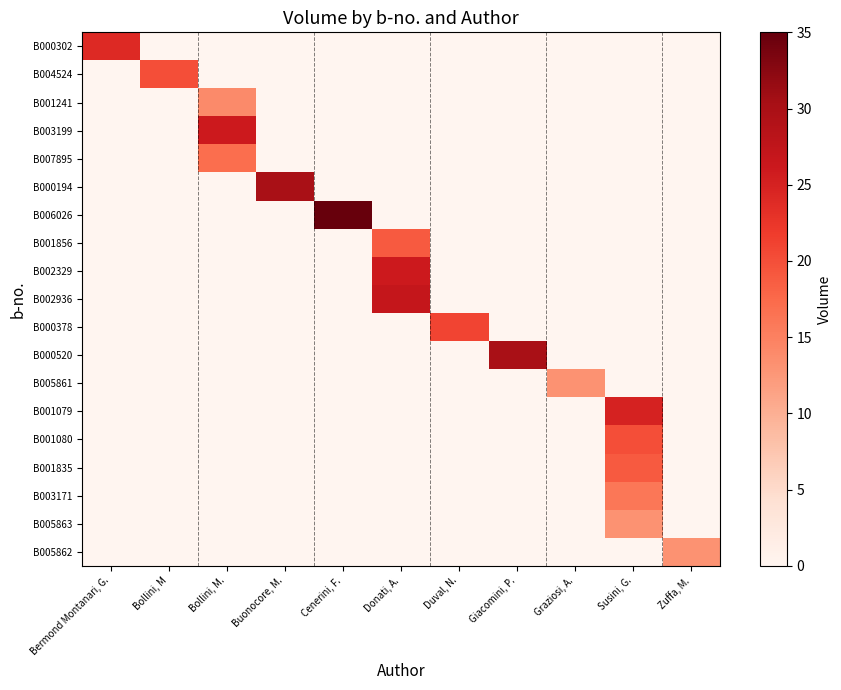

Rank the series by their maximum value, from lowest to highest.

B005861, B005863, B005862, B001241, B003171, B007895, B001856, B001835, B004524, B001080, B000378, B000302, B001079, B003199, B002329, B002936, B000194, B000520, B006026